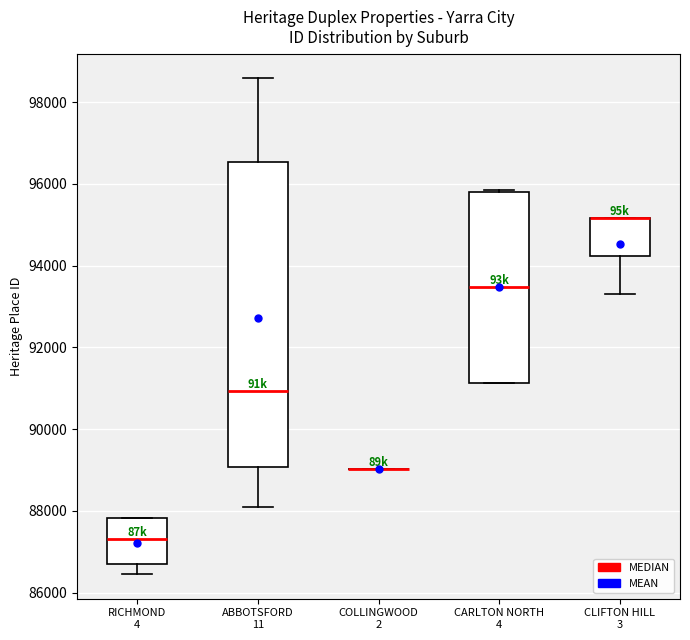

Reading left to right, read every box against the y-axis: the position of its median line, the range the box covers, and the ends of its whiskers. The values are not printed on the chart, so give them approximately, as read against the axis.

RICHMOND 4: median 87400, box 86800 to 87800, whiskers 86400 to 87800
ABBOTSFORD 11: median 91000, box 89000 to 96600, whiskers 88000 to 98600
COLLINGWOOD 2: box collapsed to a line at 89000, whiskers 89000 to 89000
CARLTON NORTH 4: median 93400, box 91200 to 95800, whiskers 91200 to 95800
CLIFTON HILL 3: median 95200 (drawn on the box's upper edge), box 94200 to 95200, whiskers 93200 to 95200